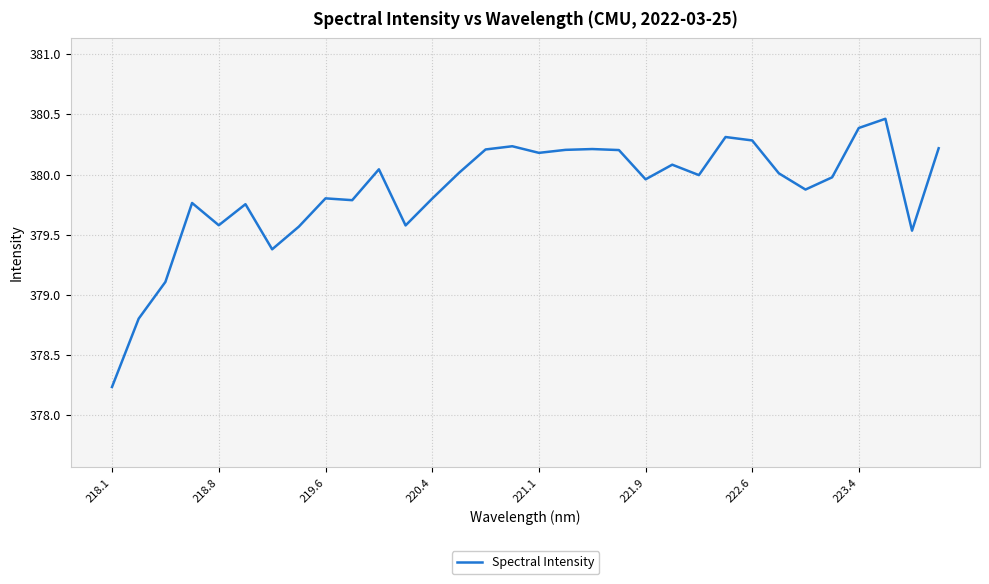

What is the smallest value displayed?

378.2